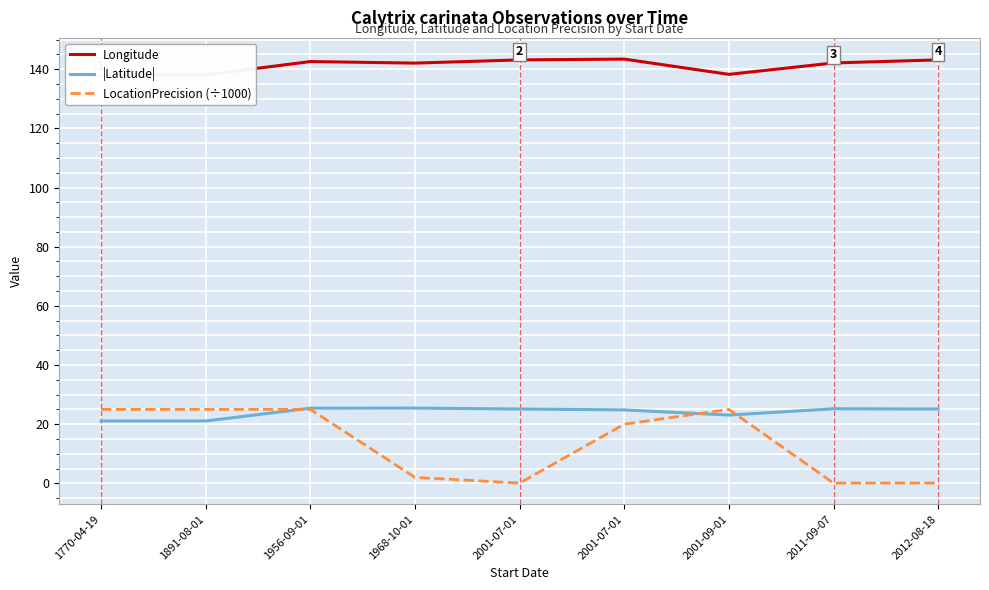

What is the label of the 8th point from the right?

1891-08-01